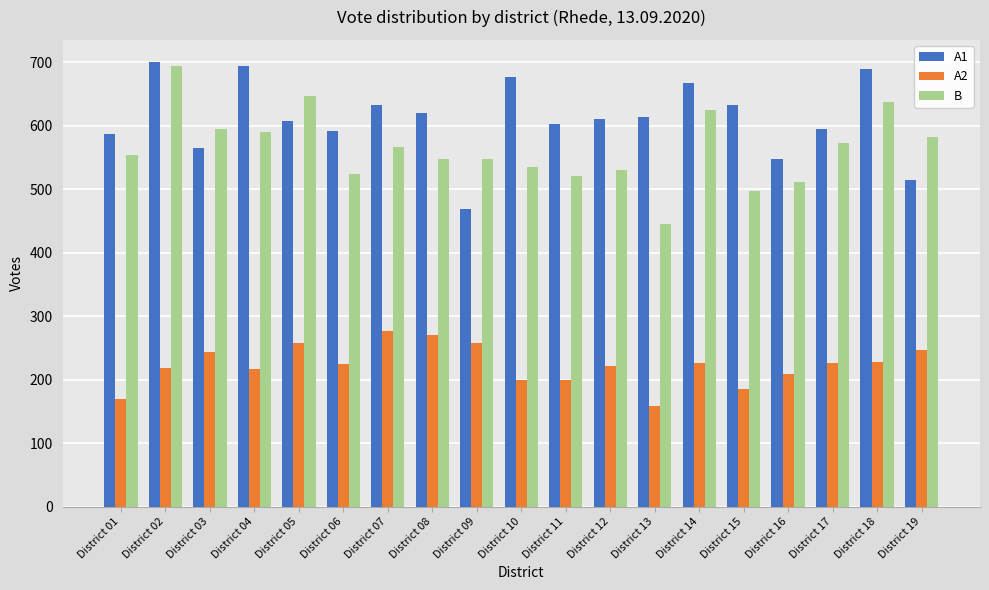

At how many categories does at least one series exceed 458?

19